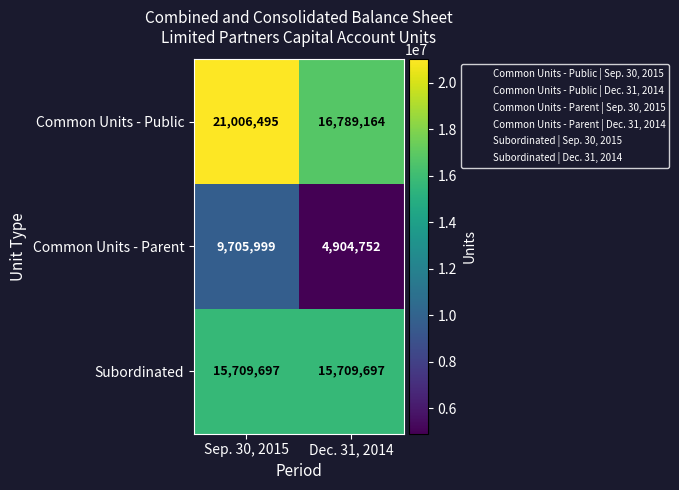

Reading left to right, what are all the values shown in this chart?

Common Units - Public: Sep. 30, 2015=21006495	Dec. 31, 2014=16789164
Common Units - Parent: Sep. 30, 2015=9705999	Dec. 31, 2014=4904752
Subordinated: Sep. 30, 2015=15709697	Dec. 31, 2014=15709697